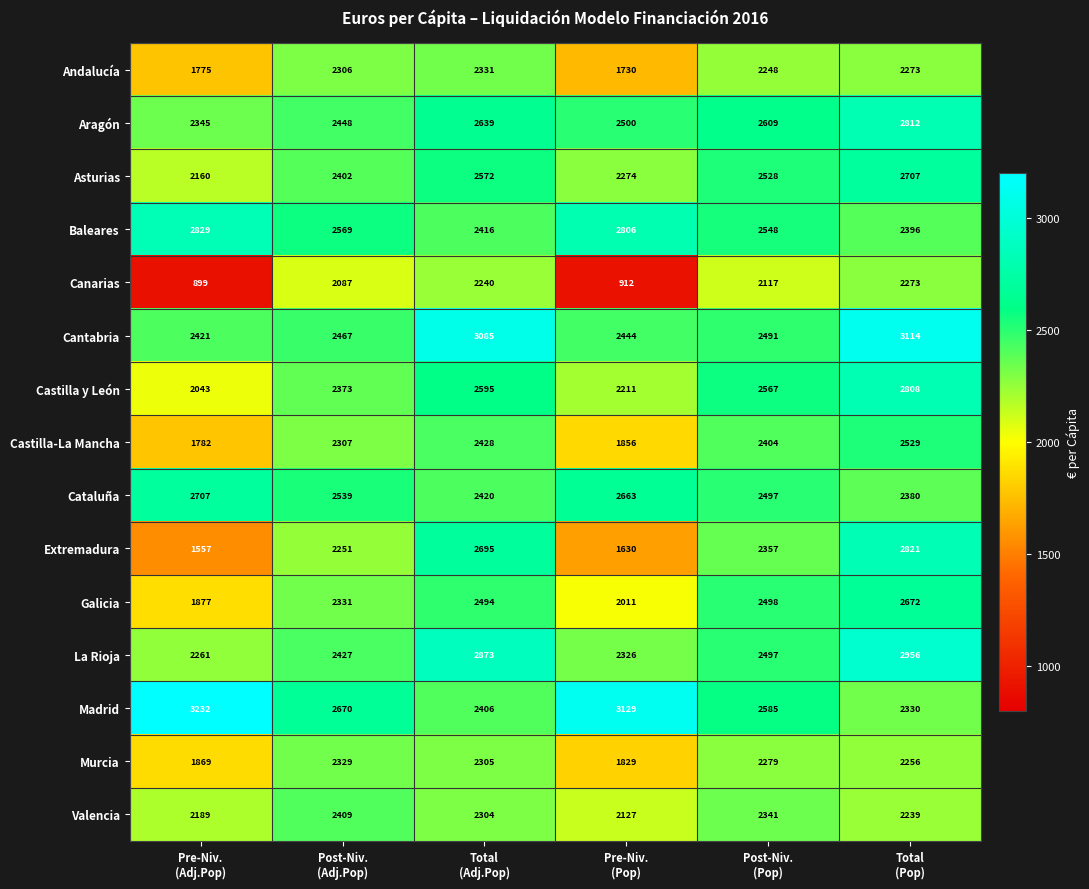

At how many categories does at least one series exceed 974?

6